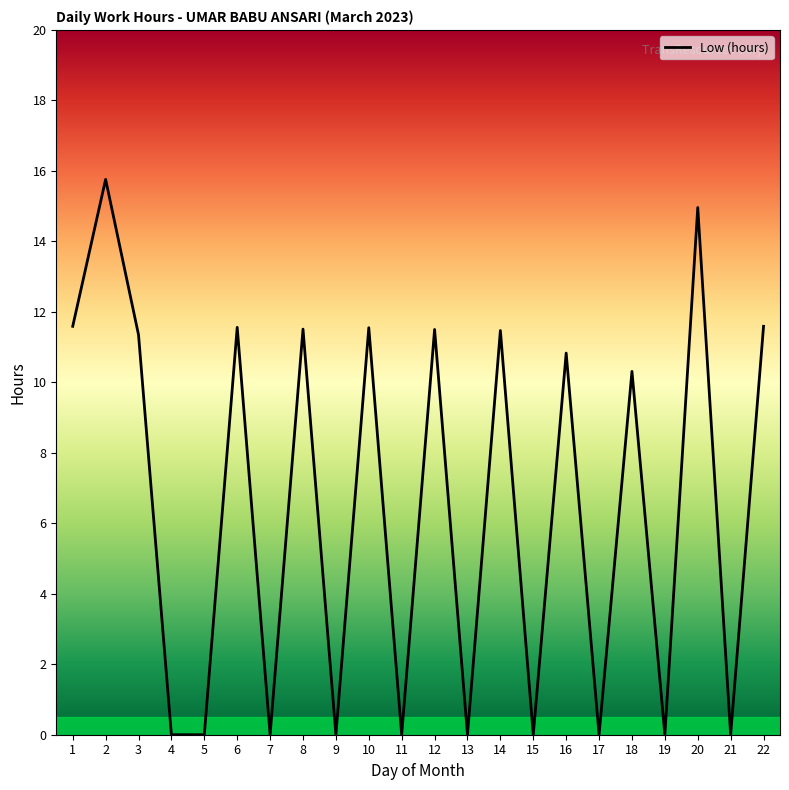

Which has a higher value, 21 or 18?

18